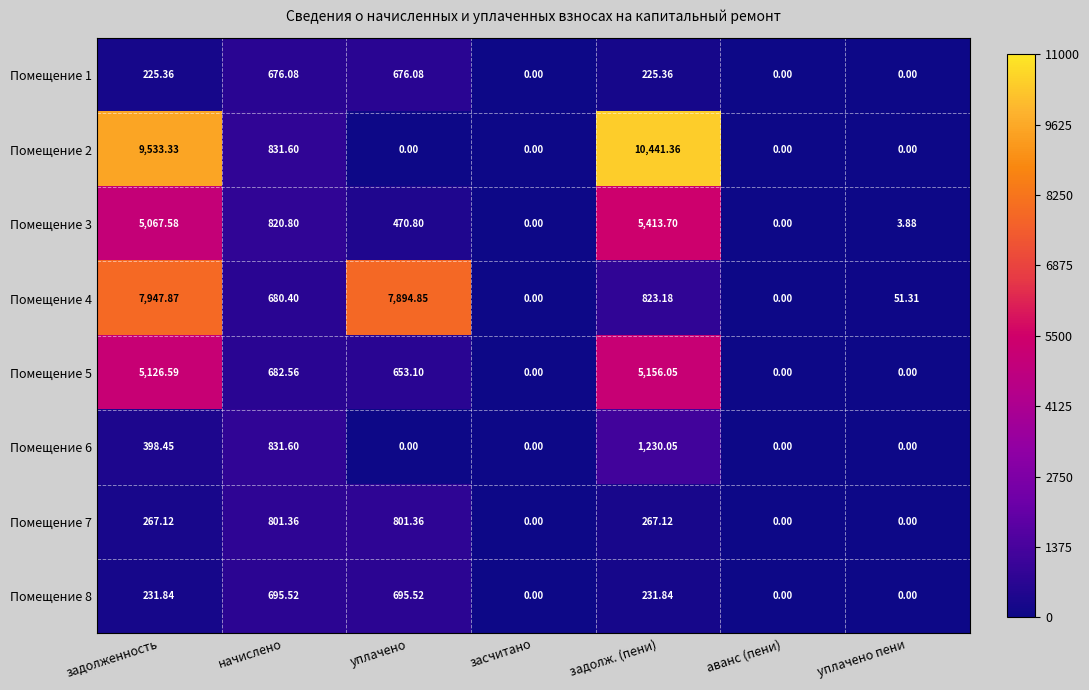

At which category does the chart reach its peak across all series?

задолж. (пени)